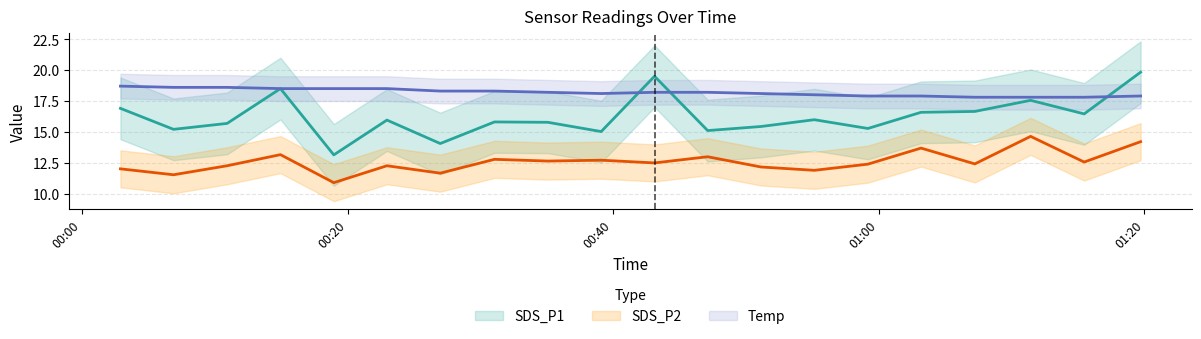

How many interior local valleys does the SDS_P1 series have?

7